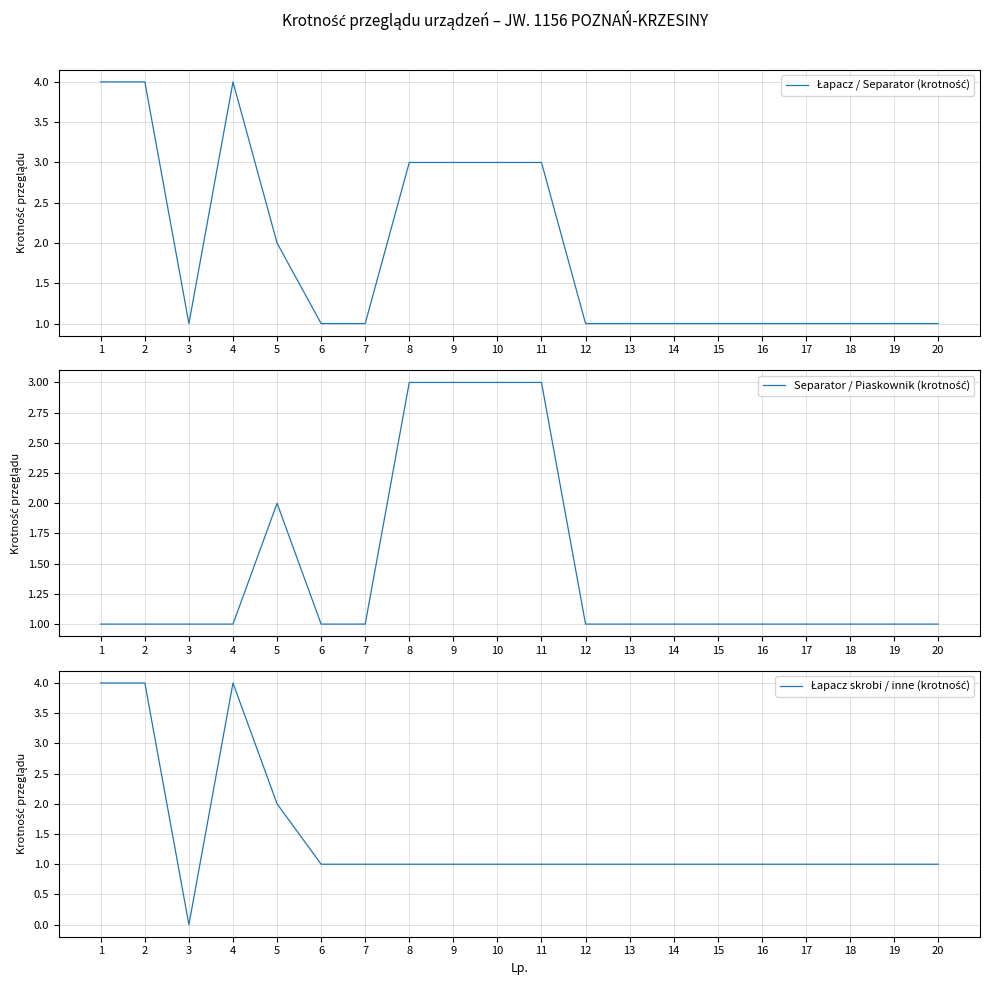

Which series has the largest total across all categories?

Łapacz / Separator (krotność)